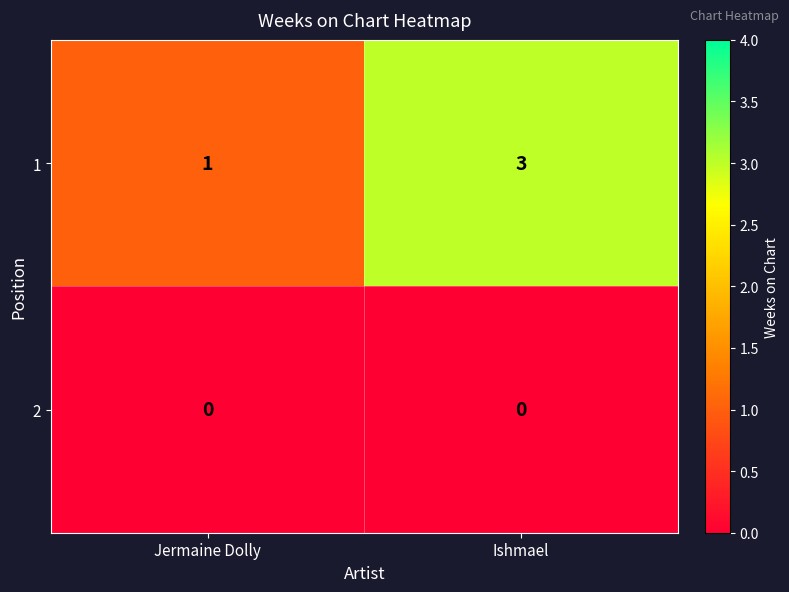

At Ishmael, list the series in order from largest to smallest.

1, 2